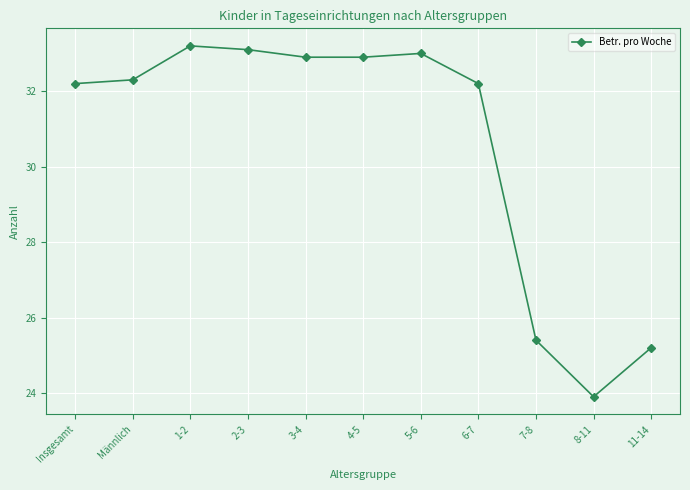

Between 4-5 and 8-11, which is larger?

4-5